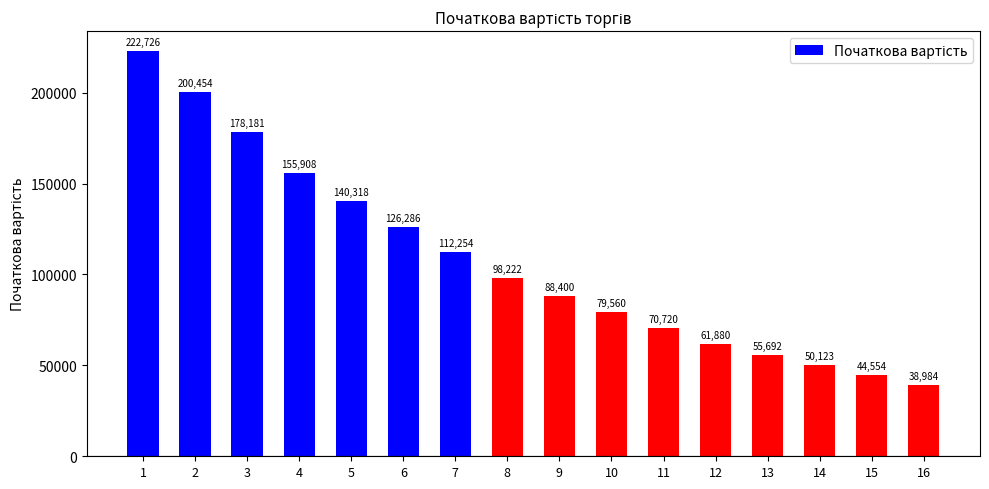

At which category does the chart reach its peak across all series?

1